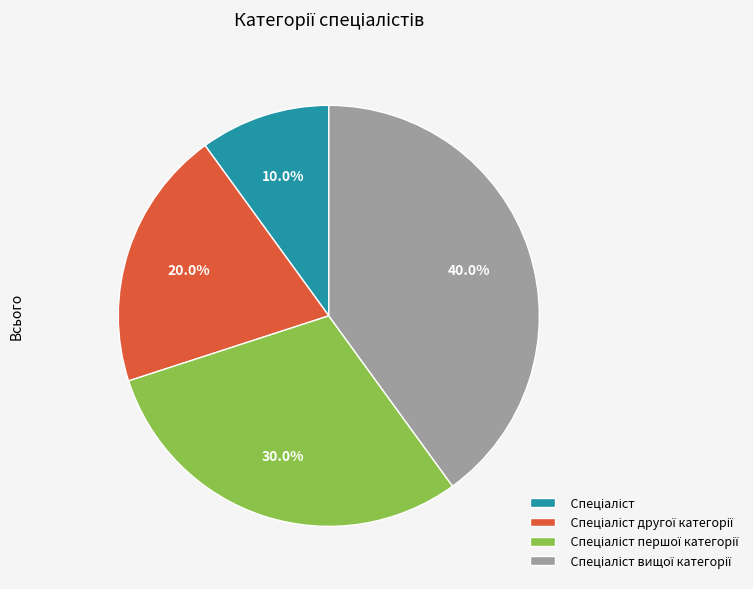

Does any single category account for the majority?

No